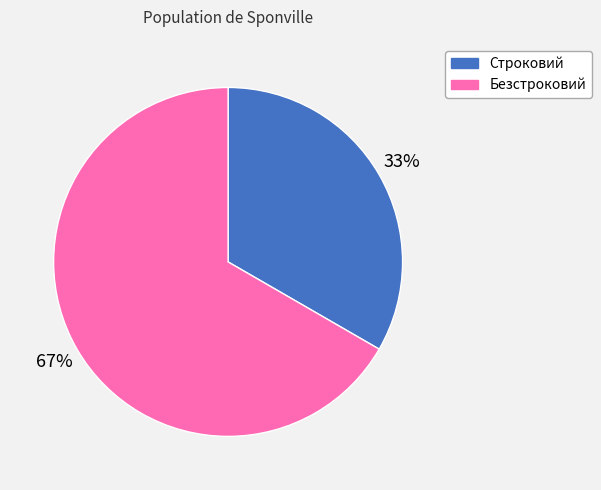

The Безстроковий slice represents 79% of the pie. True or false?

False